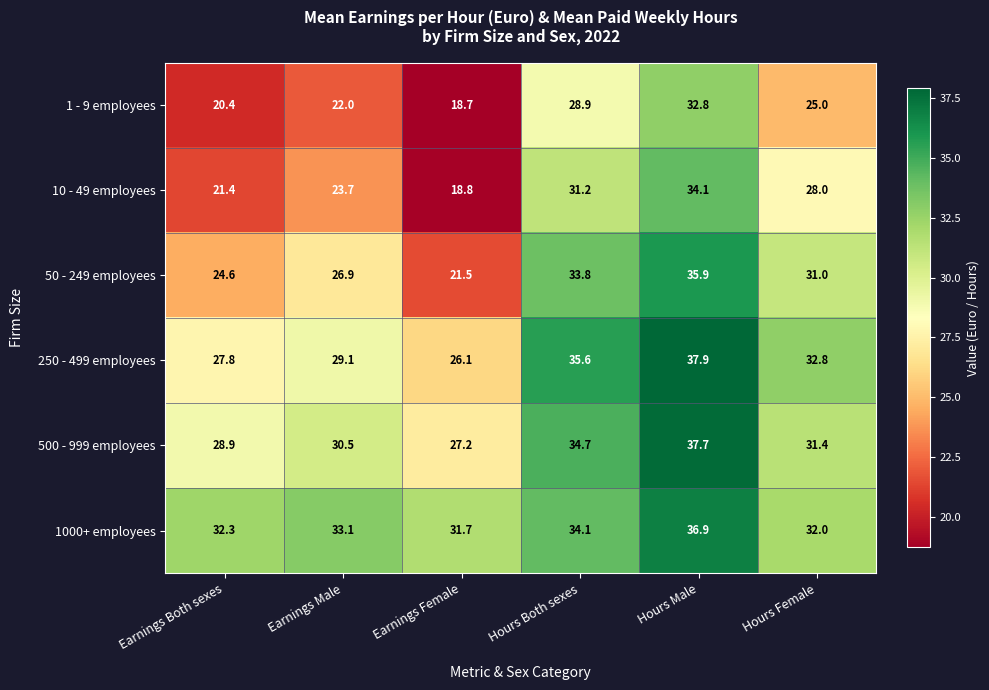

Which category has the highest value in the 1 - 9 employees series?

Hours Male